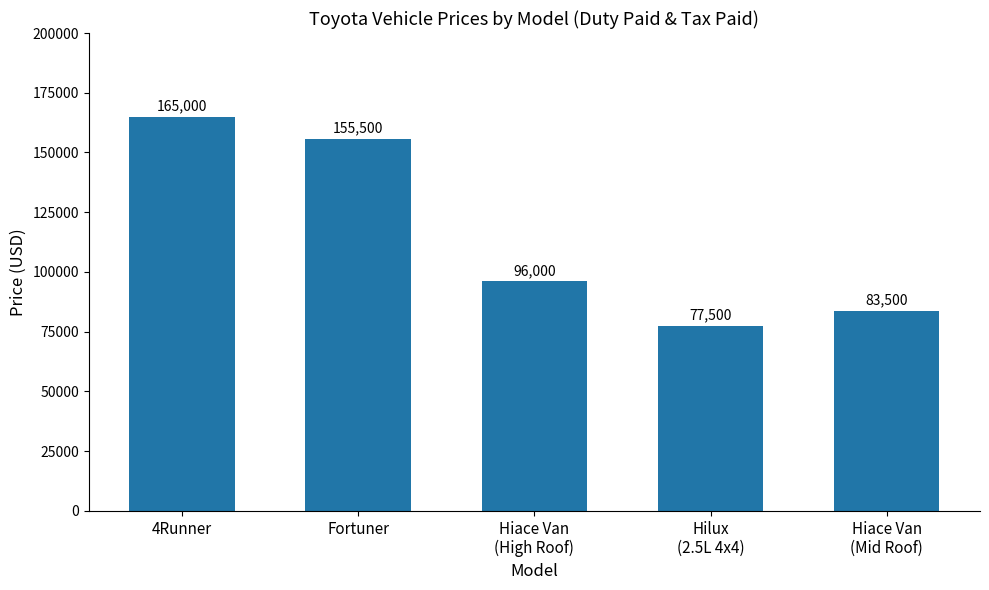

How many data points are less than 96000?

2